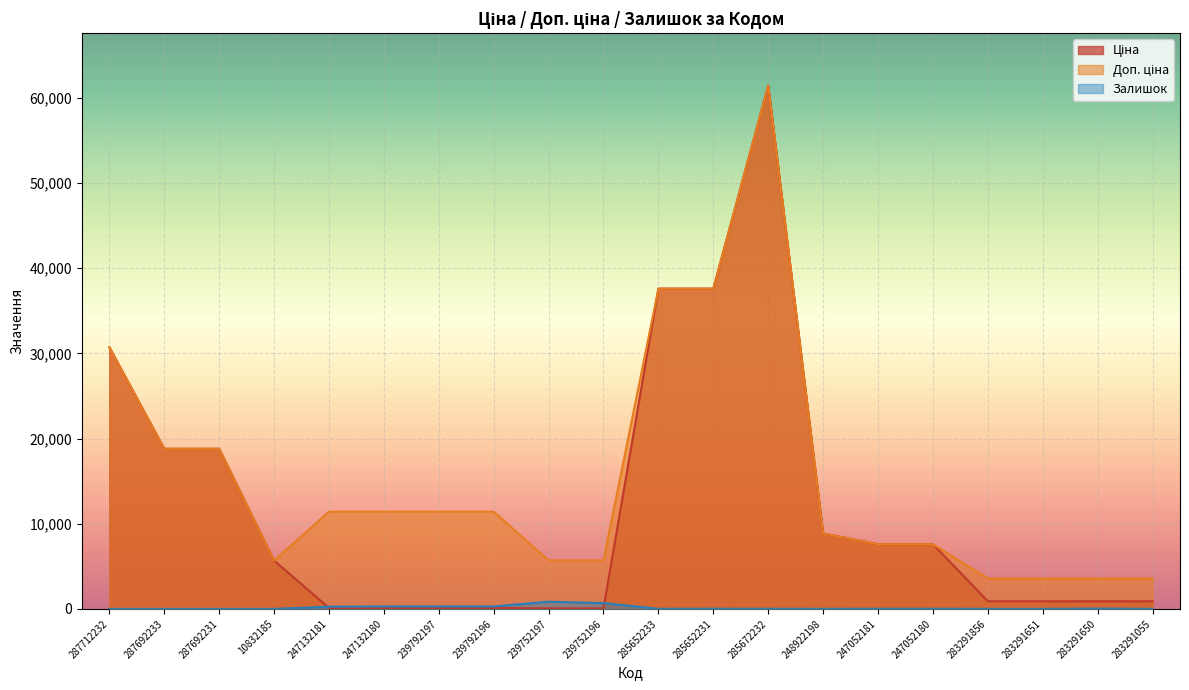

What is the difference between the highest and lowest values at 247132181?

11295.9